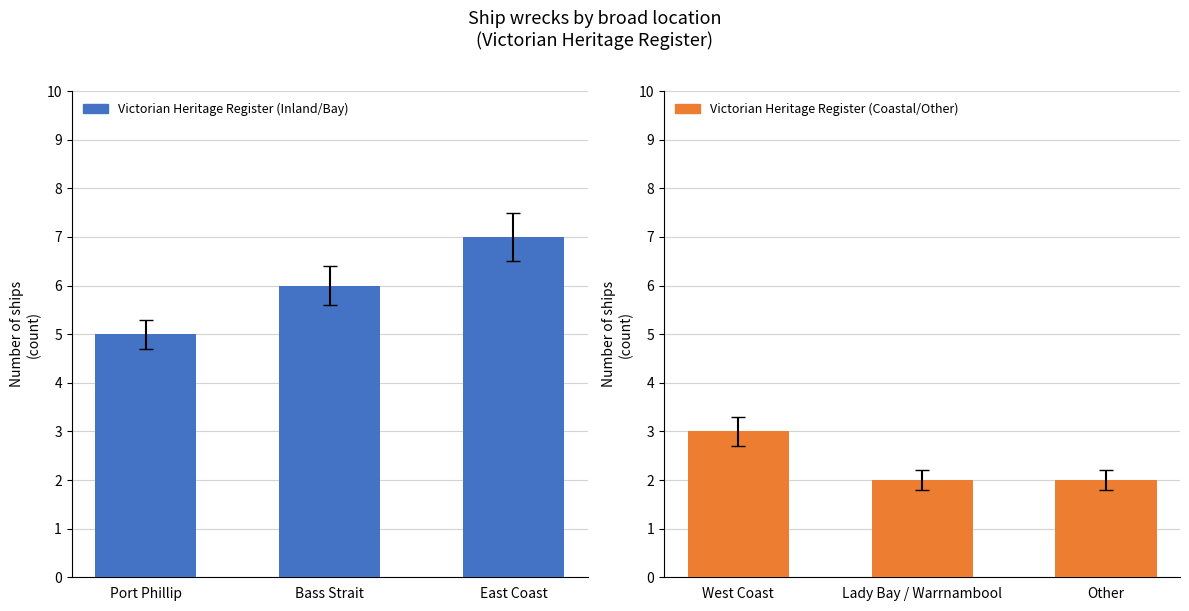

Which category has the highest value in the Port Phillip / Bass Strait / East Coast series?

East Coast